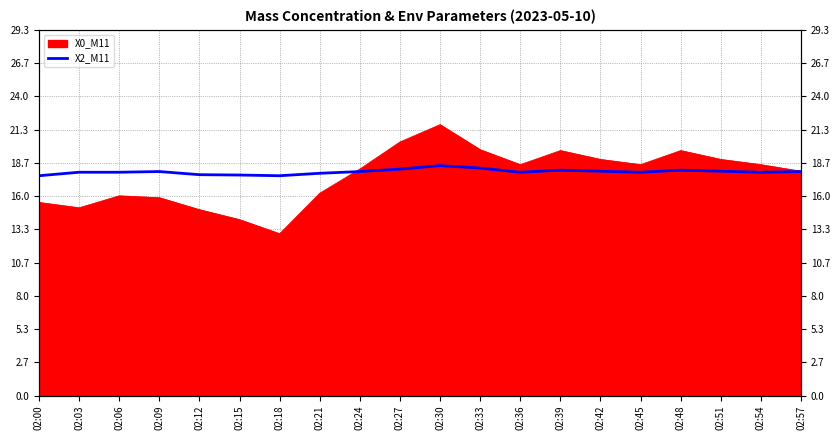

Reading right to left, list all the values displayed in this chart.

18.0	17.9	18.0	18.1	17.9	18.0	18.1	17.9	18.3	18.5	18.2	18.0	17.8	17.6	17.7	17.7	18.0	17.9	17.9	17.6